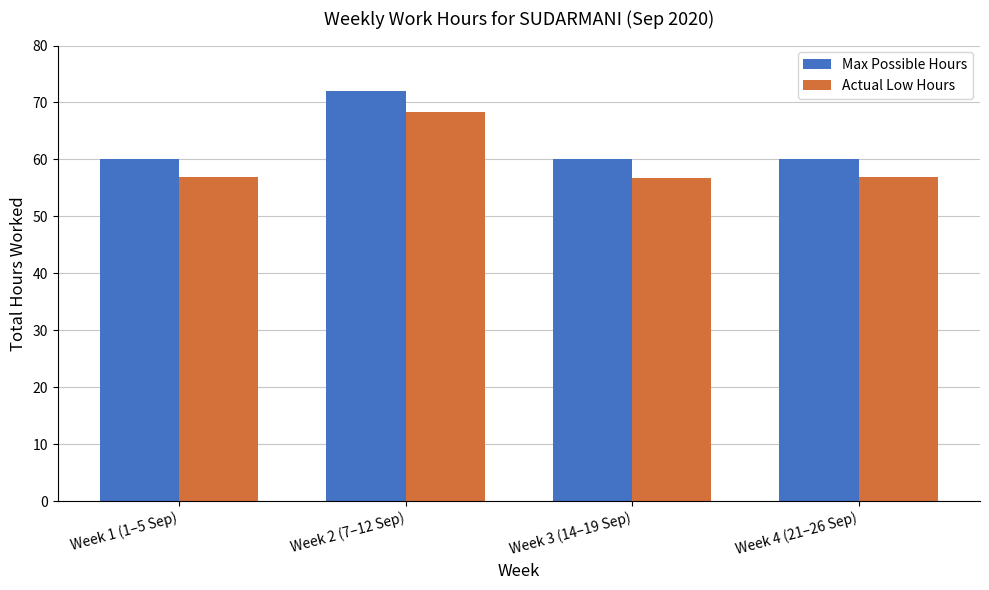

What is the minimum value shown in the chart?

56.8